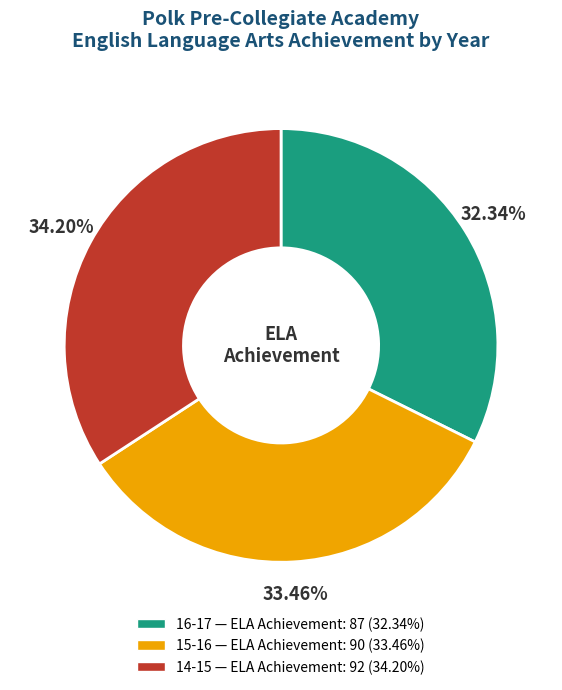

To the nearest percent, what portion does 15-16 represent?

33%